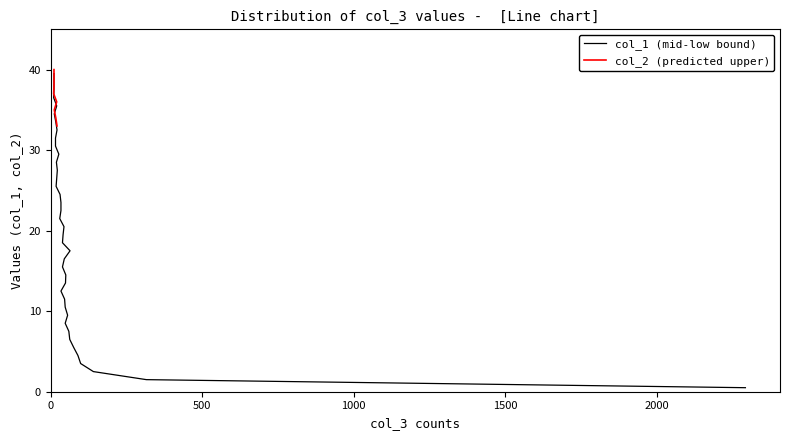

What is the difference between the second highest and minimum values?

38.0